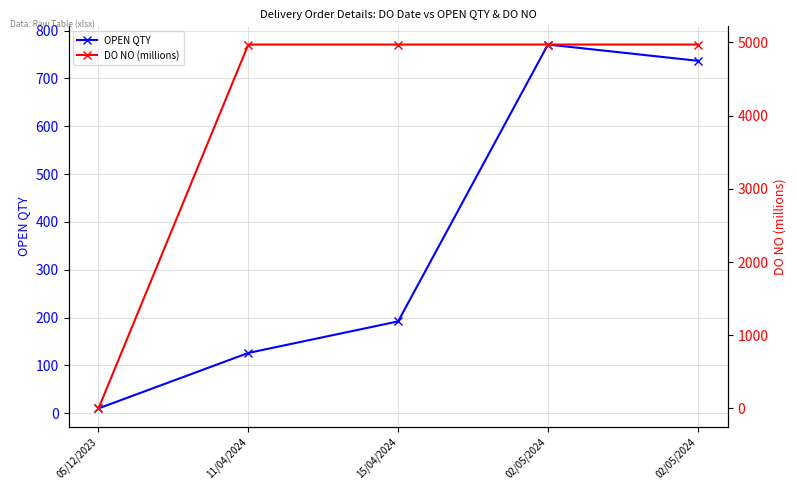

Between which two adjacent categories do OPEN QTY and DO NO (millions) first intersect?

05/12/2023 and 11/04/2024